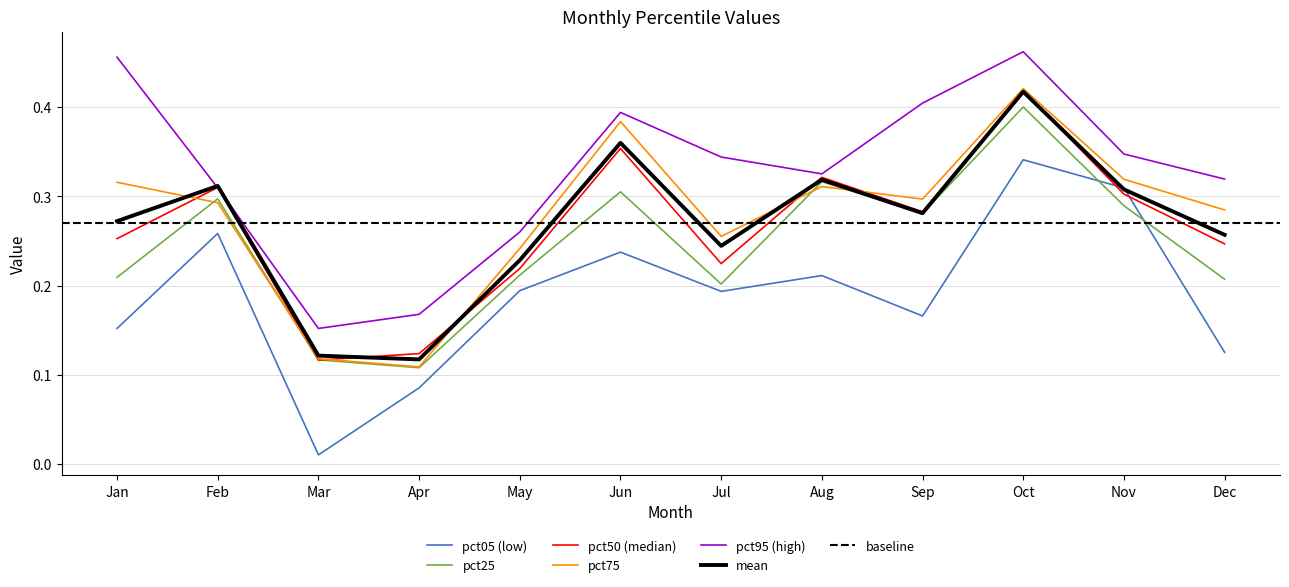

What is the difference between the maximum and second lowest values in the pct75 series?

0.3